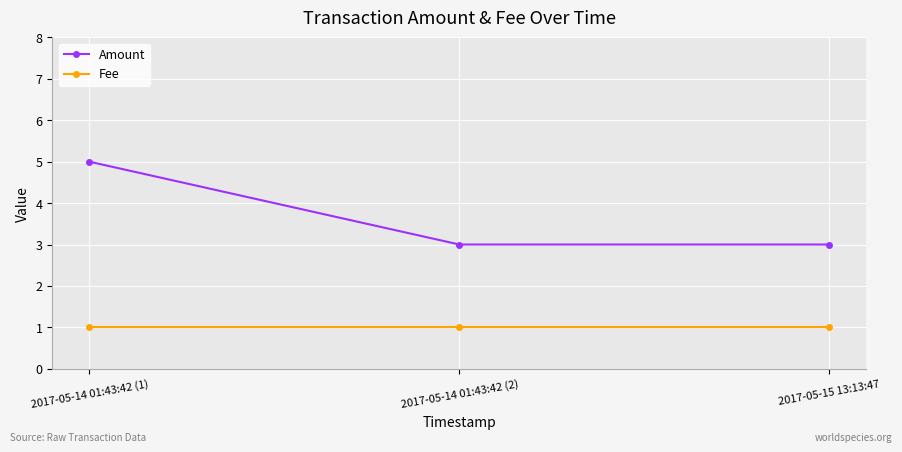

Is it true that Amount equals 2 at 2017-05-15 13:13:47?

False